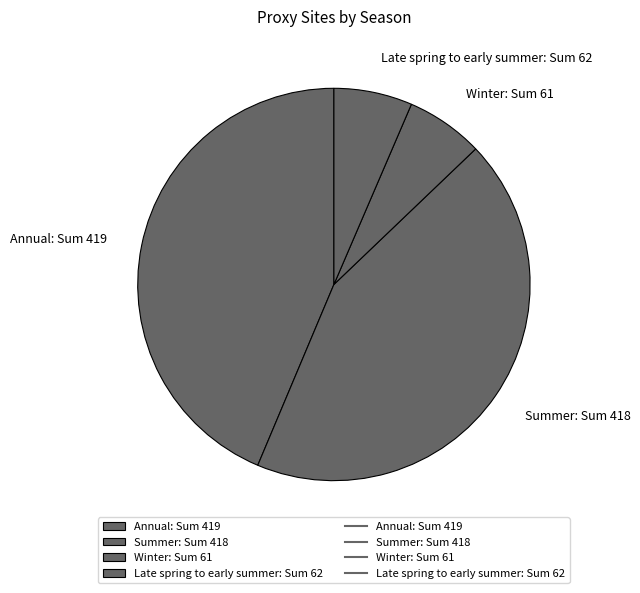

Is it true that Annual: Sum 419 is 51% of the pie?

False